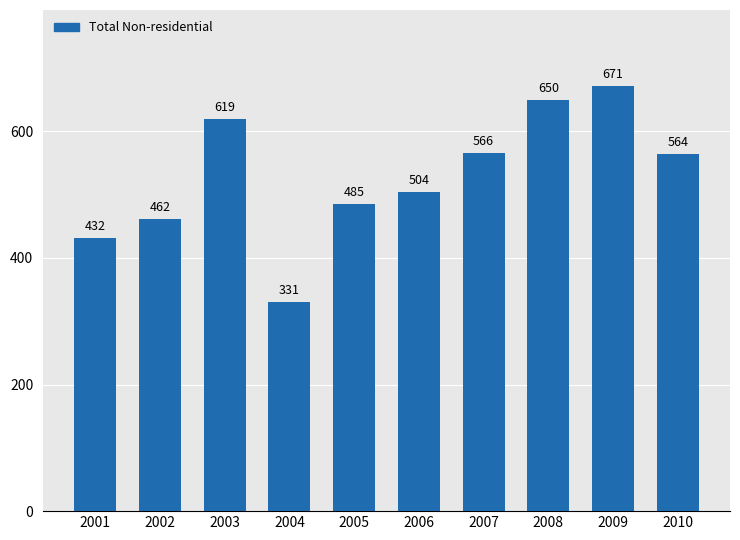

Where is the data nearest to the value 501?

2006